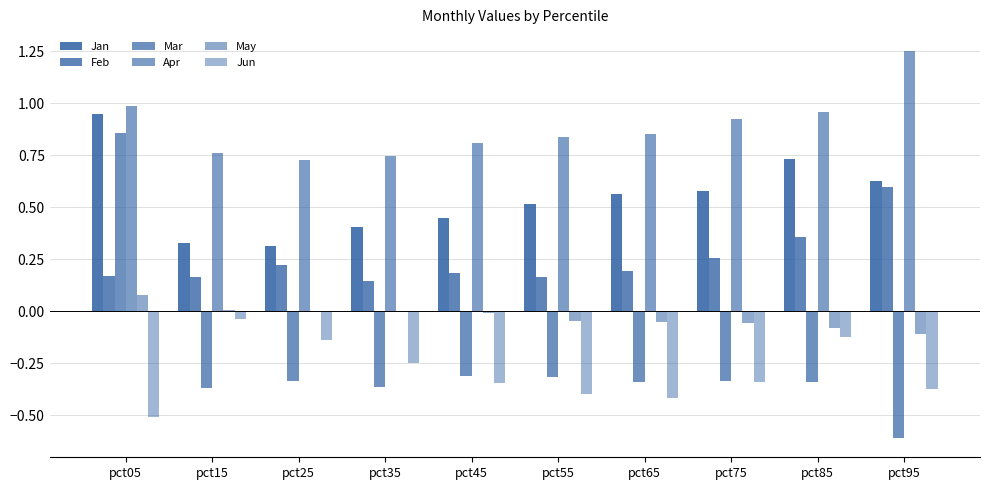

Reading left to right, transcribe all the data shown in this chart.

Jan: pct05=0.9	pct15=0.3	pct25=0.3	pct35=0.4	pct45=0.4	pct55=0.5	pct65=0.6	pct75=0.6	pct85=0.7	pct95=0.6
Feb: pct05=0.2	pct15=0.2	pct25=0.2	pct35=0.1	pct45=0.2	pct55=0.2	pct65=0.2	pct75=0.3	pct85=0.4	pct95=0.6
Mar: pct05=0.9	pct15=-0.4	pct25=-0.3	pct35=-0.4	pct45=-0.3	pct55=-0.3	pct65=-0.3	pct75=-0.3	pct85=-0.3	pct95=-0.6
Apr: pct05=1.0	pct15=0.8	pct25=0.7	pct35=0.7	pct45=0.8	pct55=0.8	pct65=0.9	pct75=0.9	pct85=1.0	pct95=1.2
May: pct05=0.1	pct15=0.0	pct25=0.0	pct35=0.0	pct45=-0.0	pct55=-0.0	pct65=-0.1	pct75=-0.1	pct85=-0.1	pct95=-0.1
Jun: pct05=-0.5	pct15=-0.0	pct25=-0.1	pct35=-0.2	pct45=-0.3	pct55=-0.4	pct65=-0.4	pct75=-0.3	pct85=-0.1	pct95=-0.4